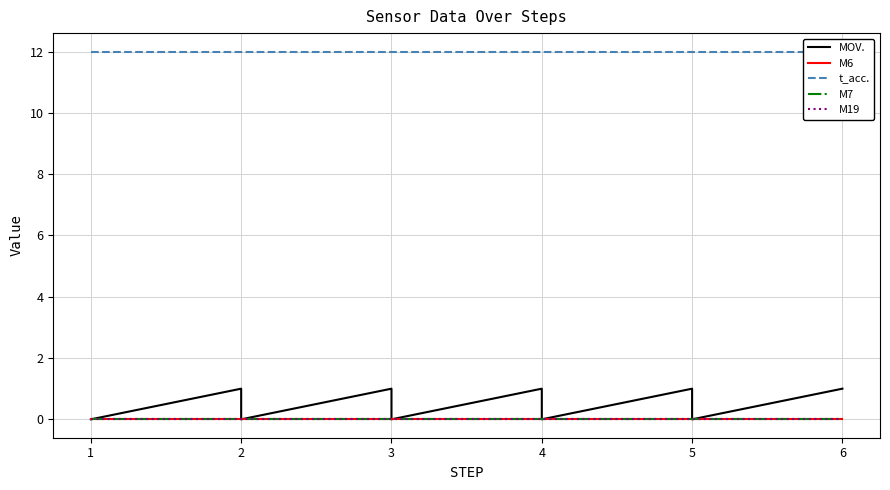

What is the value of the MOV. point at the 3rd from the left?

1